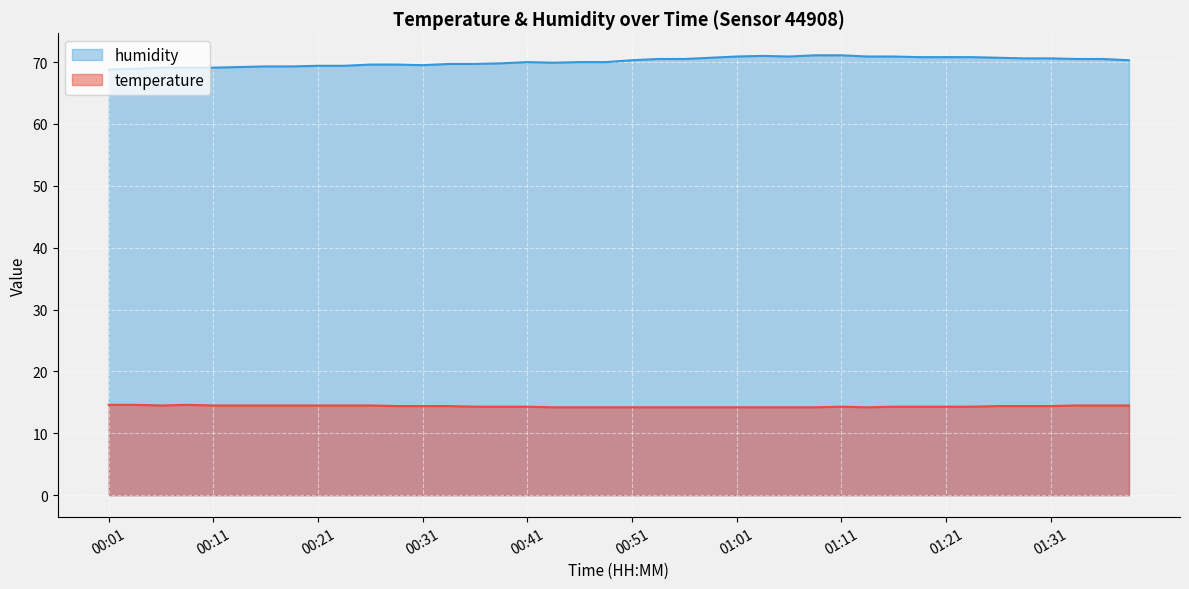

Between 00:31 and 01:35, which series saw the biggest shift?

humidity